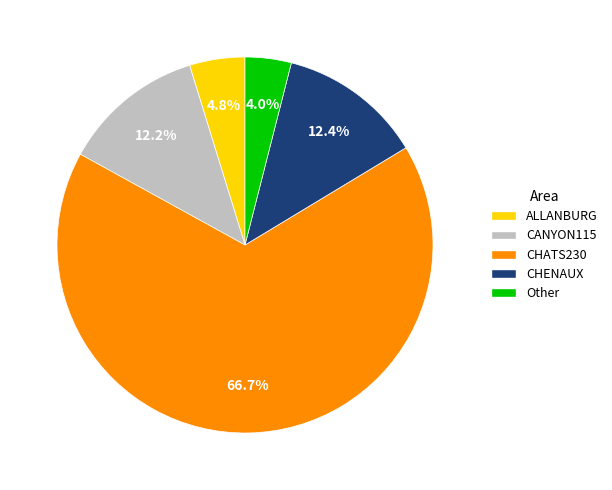

To the nearest percent, what percentage of the pie is Other?

4%